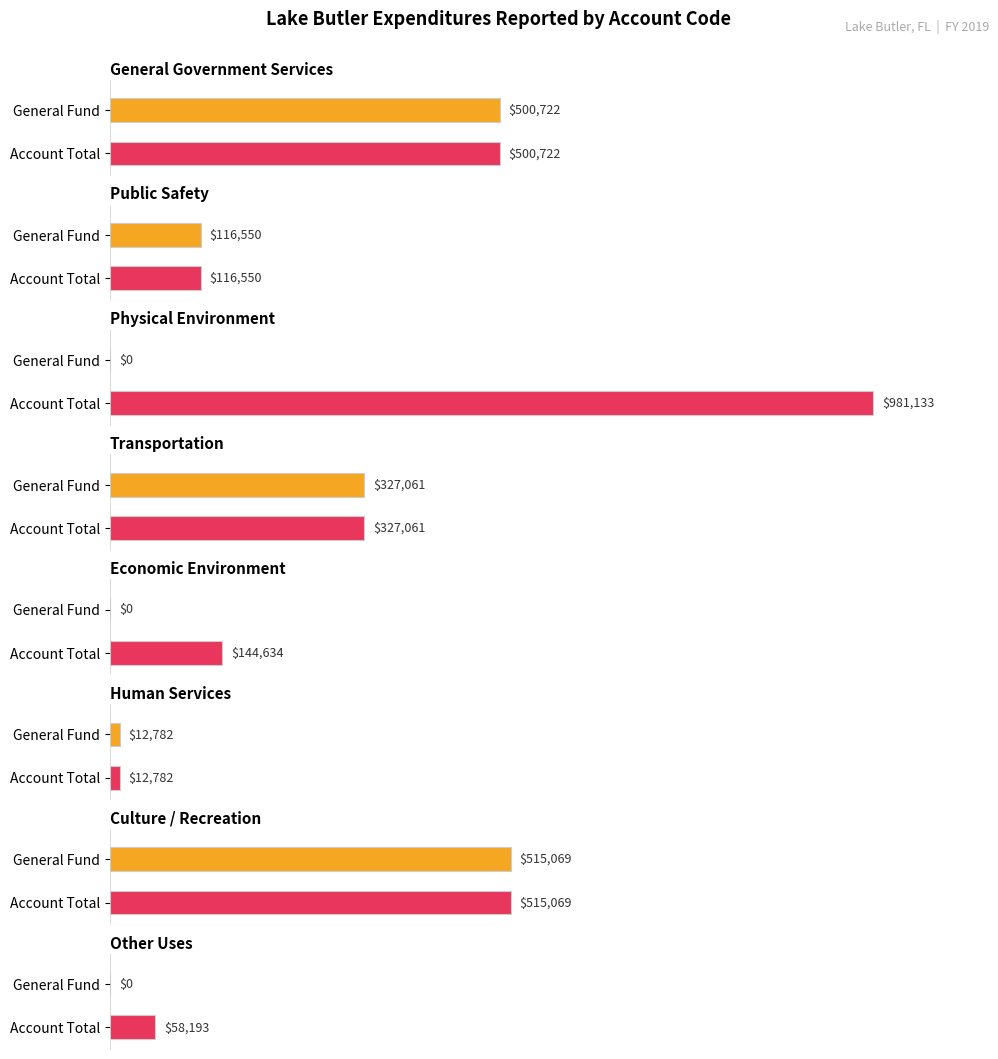

Which has a higher value, 5 or 4?

5